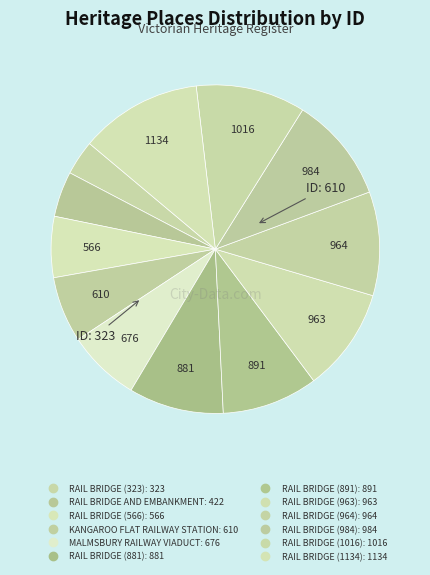

To the nearest percent, what is the difference between the RAIL BRIDGE (881) and MALMSBURY RAILWAY VIADUCT slice percentages?

2%